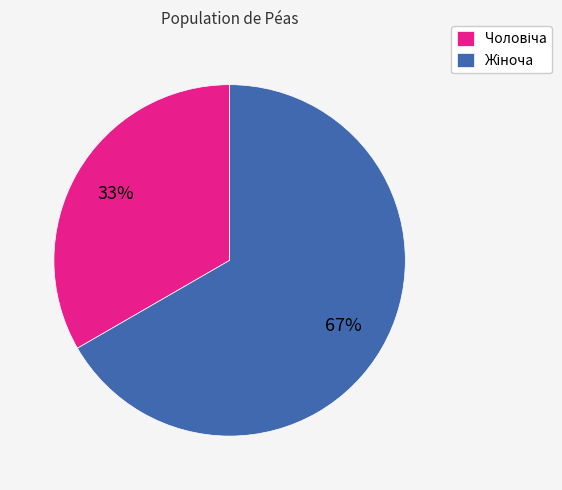

Count the number of slices in the pie.

2